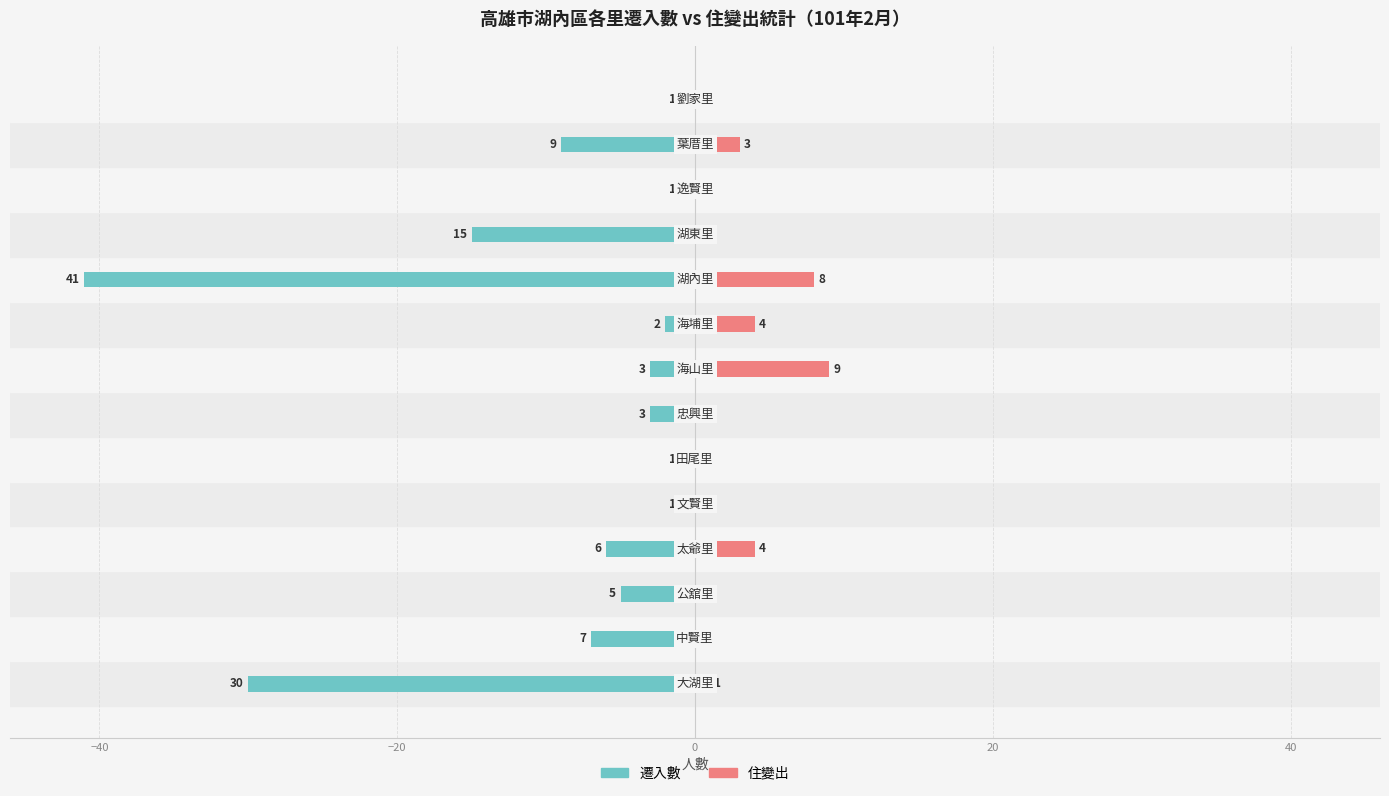

Does the chart contain any negative values?

Yes